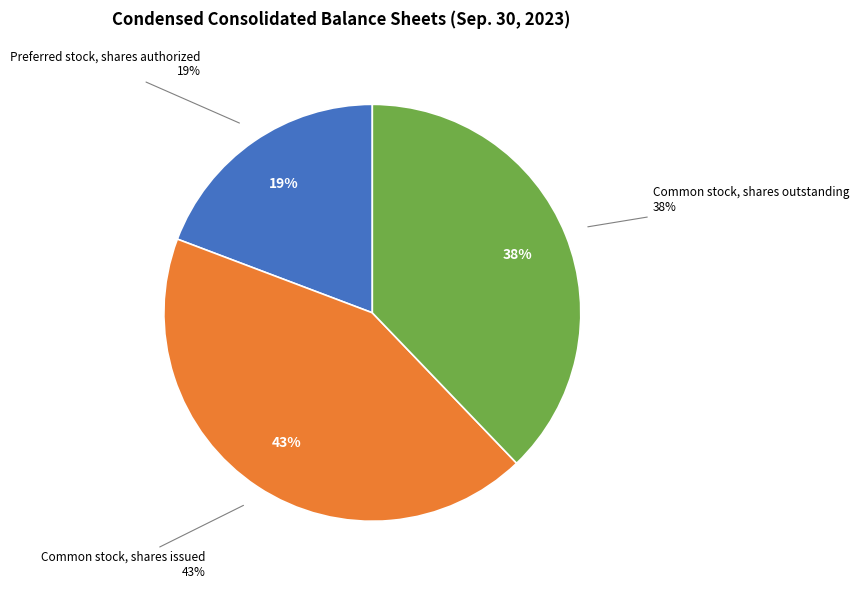

To the nearest percent, what is the difference between the Common stock, shares outstanding and Common stock, shares issued slice percentages?

5%